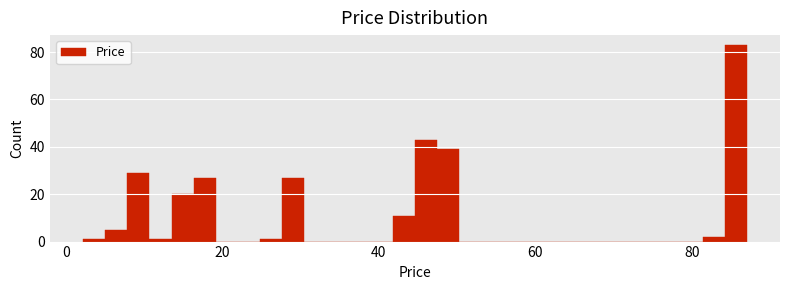

Around what value on the x-axis is the tallest bar? Give the approximate position of its centre, as read against the axis.

86